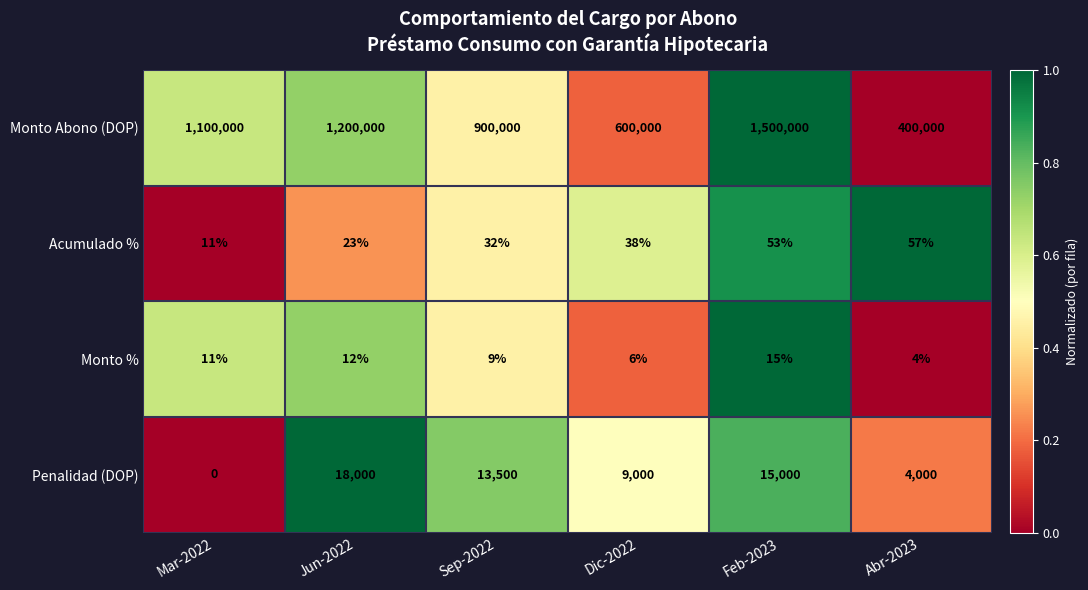

Rank the series at Sep-2022 from lowest to highest value.

Monto %, Acumulado %, Penalidad (DOP), Monto Abono (DOP)